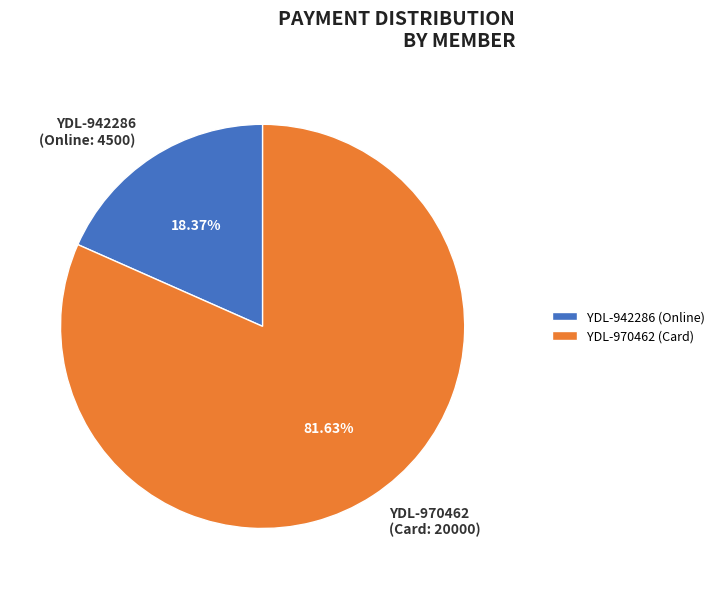

Between YDL-970462 (Card: 20000) and YDL-942286 (Online: 4500), which is larger?

YDL-970462 (Card: 20000)